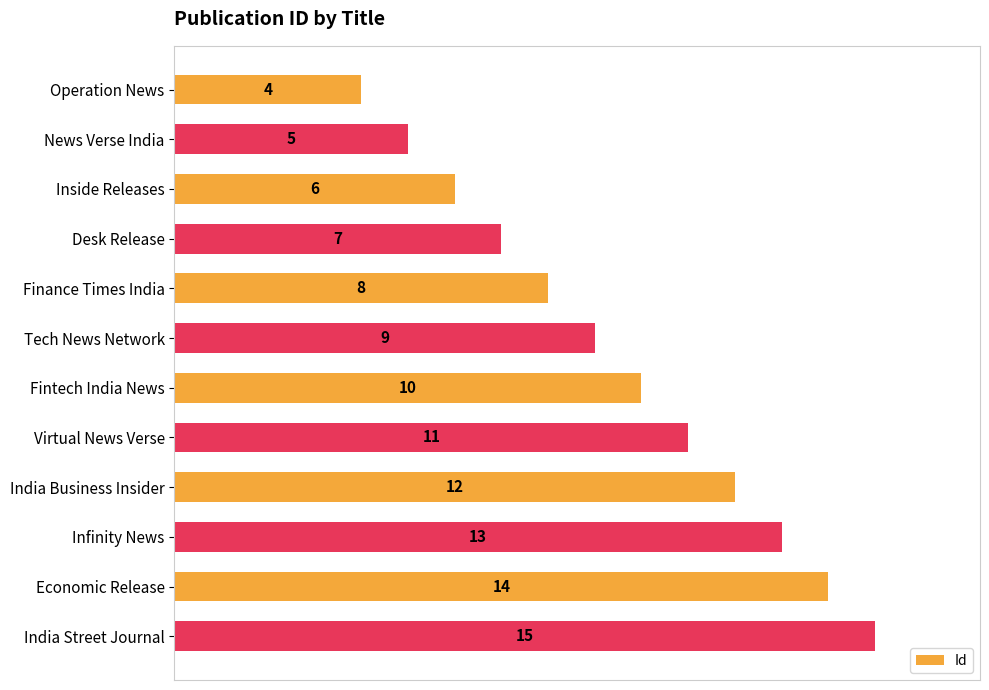

Rank the categories by value from lowest to highest.

Operation News, News Verse India, Inside Releases, Desk Release, Finance Times India, Tech News Network, Fintech India News, Virtual News Verse, India Business Insider, Infinity News, Economic Release, India Street Journal